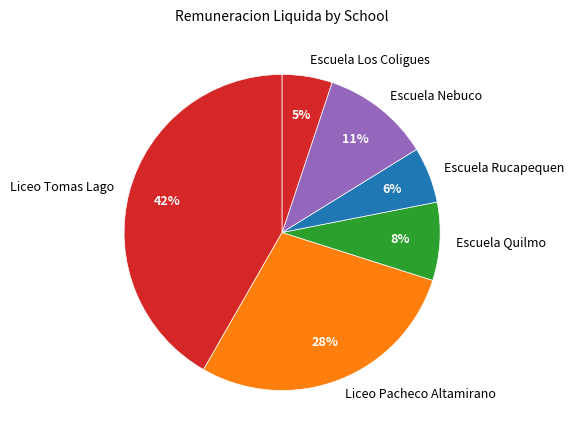

To the nearest percent, what is the difference between the largest and smallest slice percentages?

37%